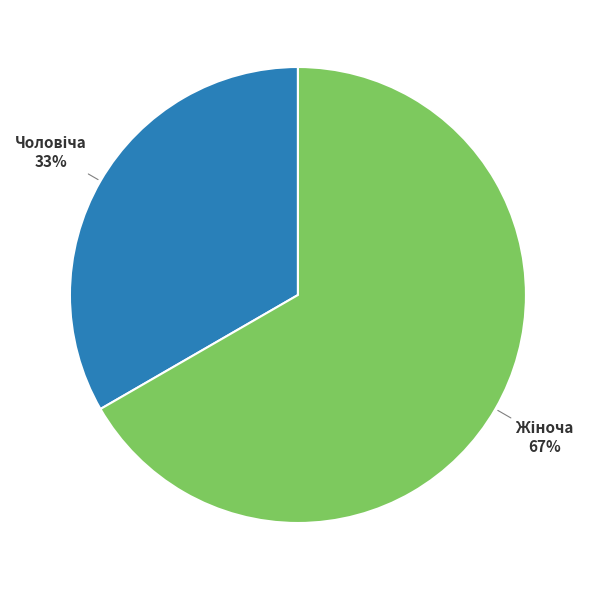

To the nearest percent, what is the average slice percentage?

50%